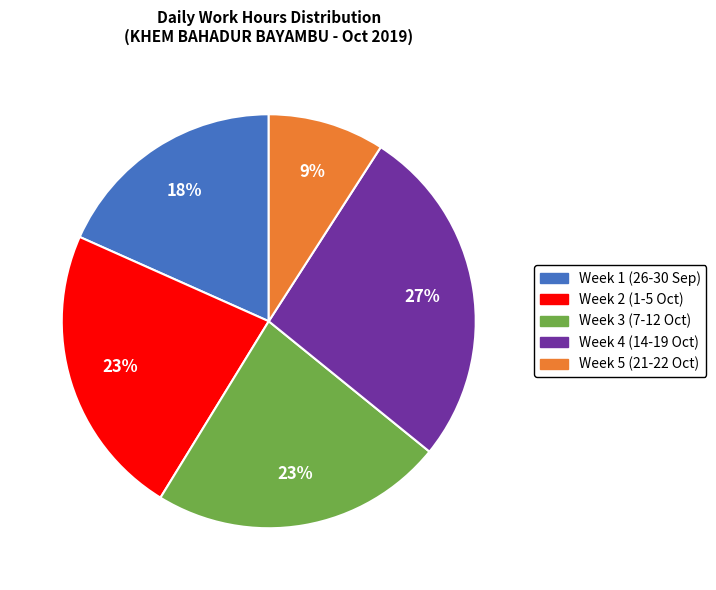

Do Week 3 (7-12 Oct) and Week 2 (1-5 Oct) together represent more than half of the pie?

No